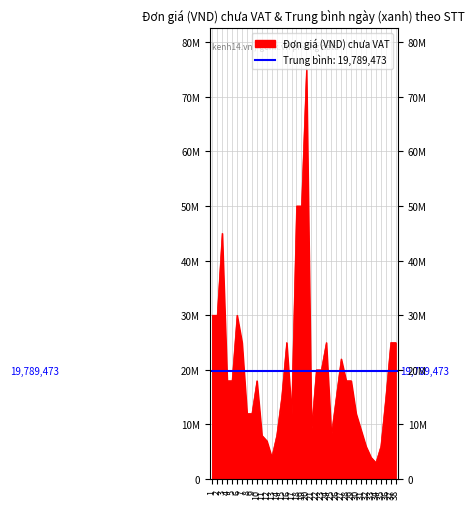

Where is the data nearest to the value 39000000?

3